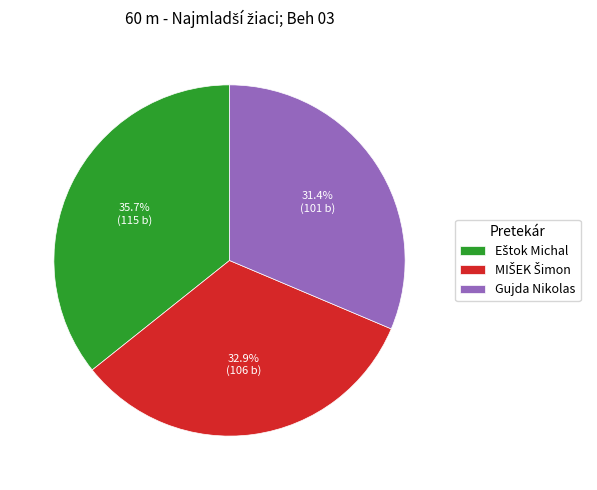

Is there any slice that represents more than half of the pie?

No